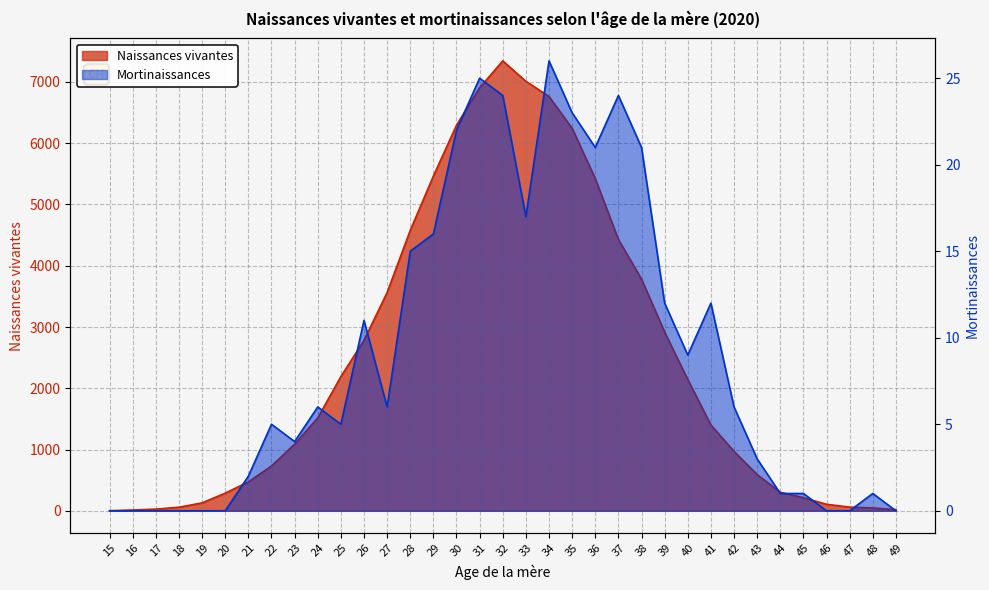

List the series in order of their peak value, lowest first.

Mortinaissances, Naissances vivantes